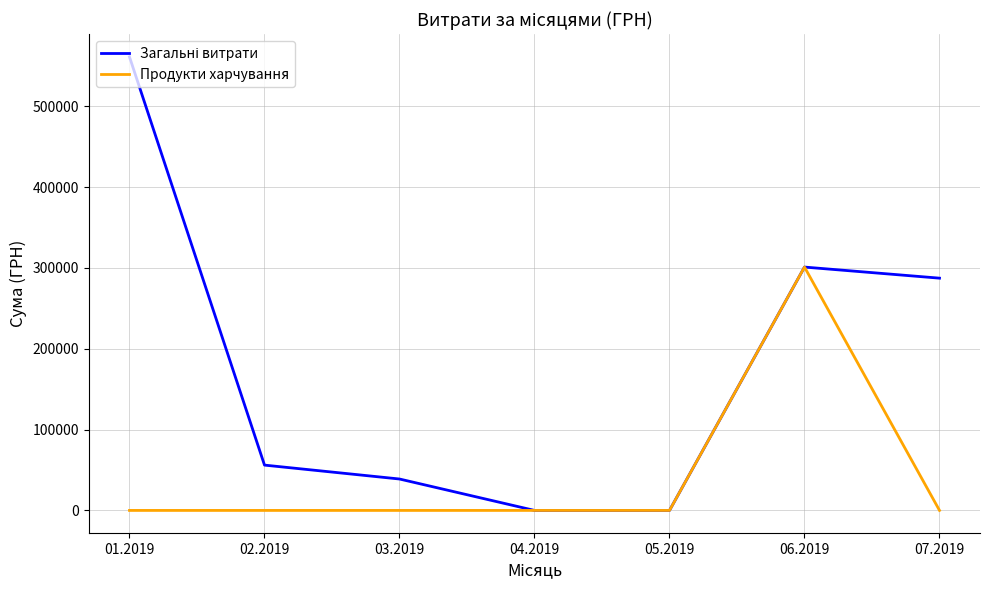

What is the total value across all series at 07.2019?

287382.6